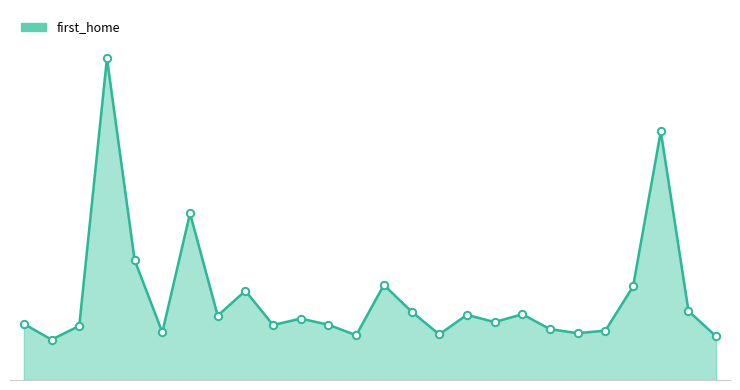

Is this an area chart (filled region under the line)?

Yes